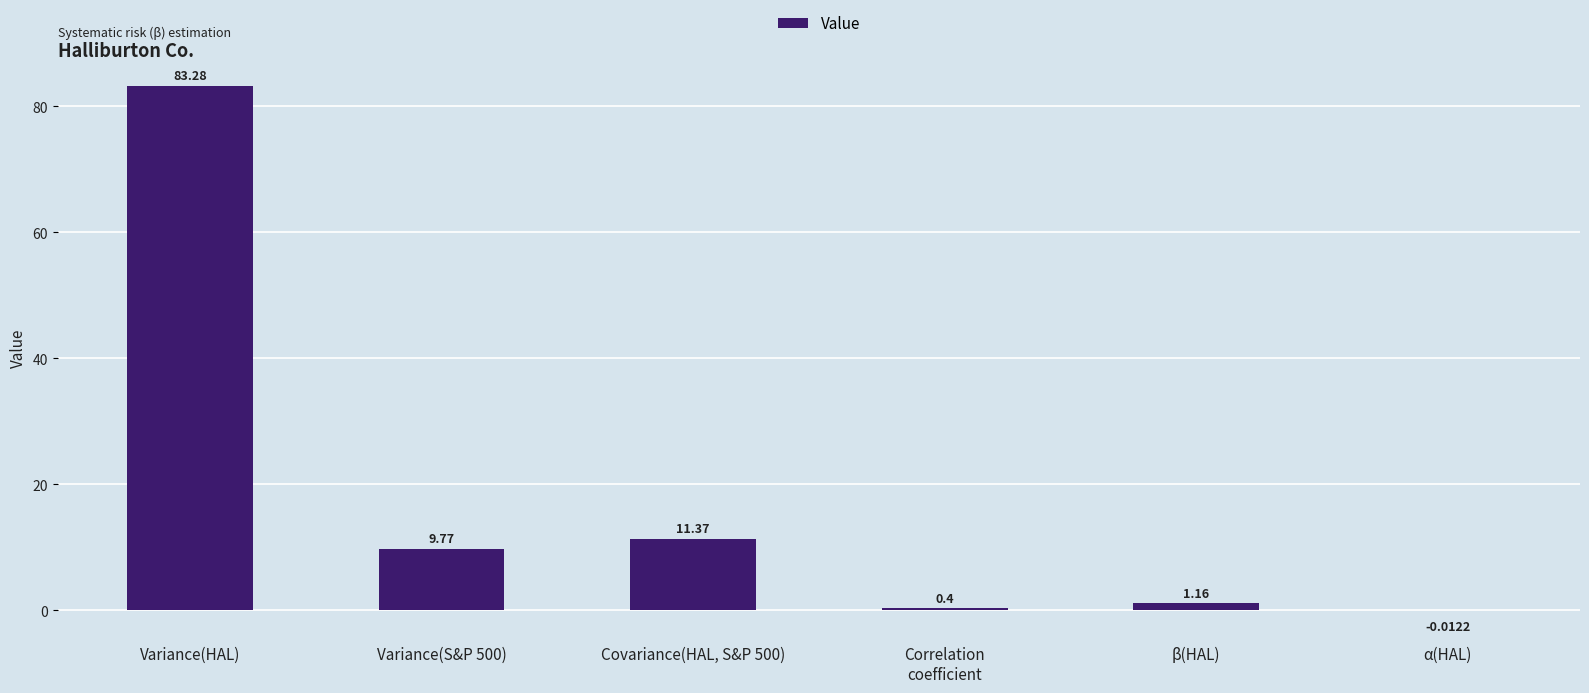

Which label corresponds to the largest value in the chart?

Variance(HAL)